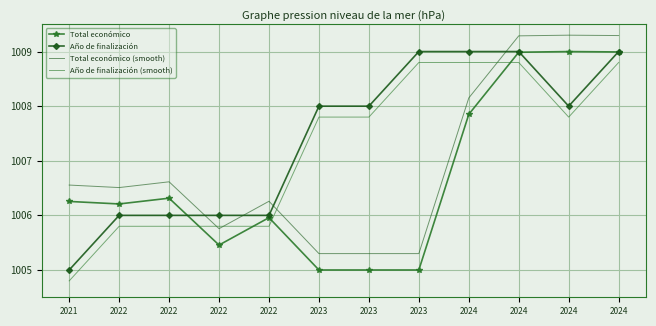

Count the number of data series in this chart.

4